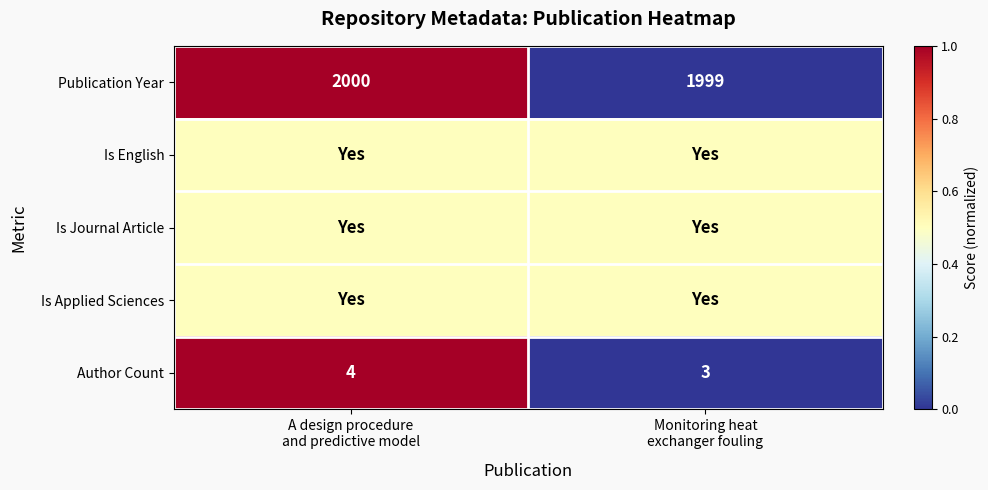

What is the lowest value of the Publication Year series?

1999.0